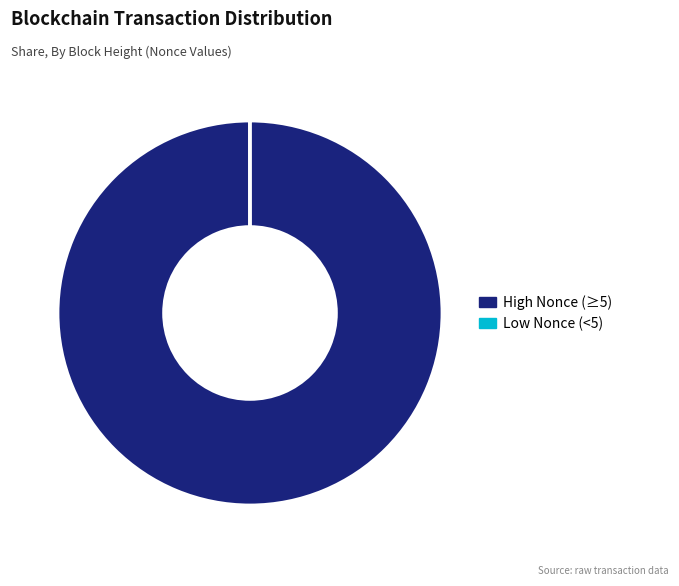

Which category has the biggest portion of the pie?

High Nonce (≥5)